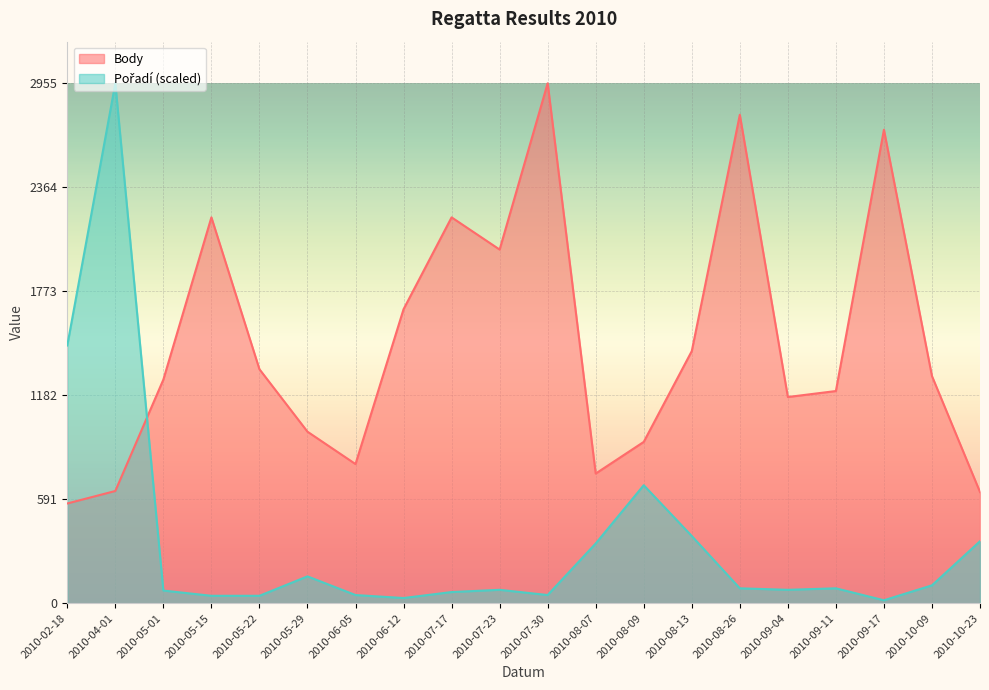

How many values in the Pořadí series are below 84?

10